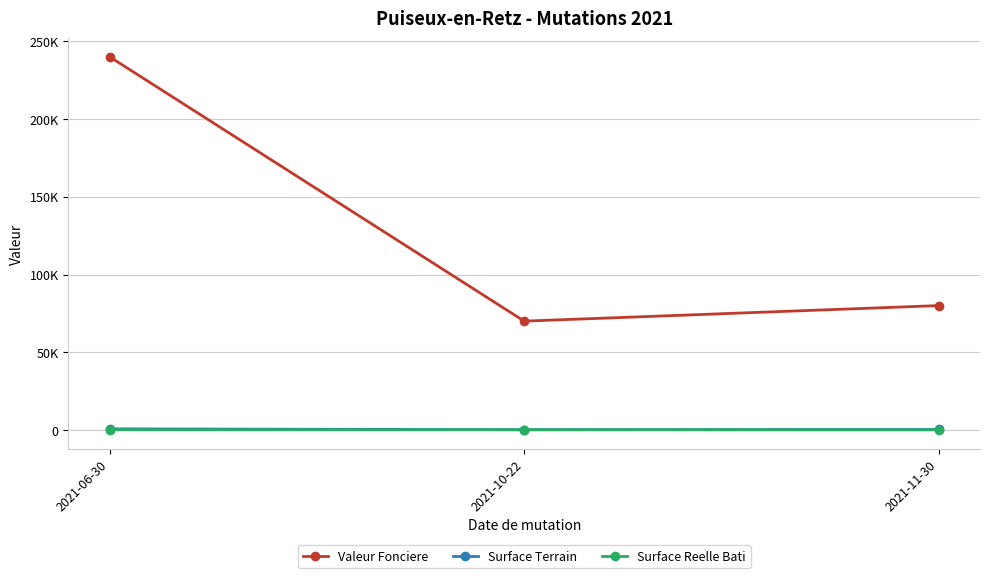

What is the total value across all series at 2021-10-22?

70244